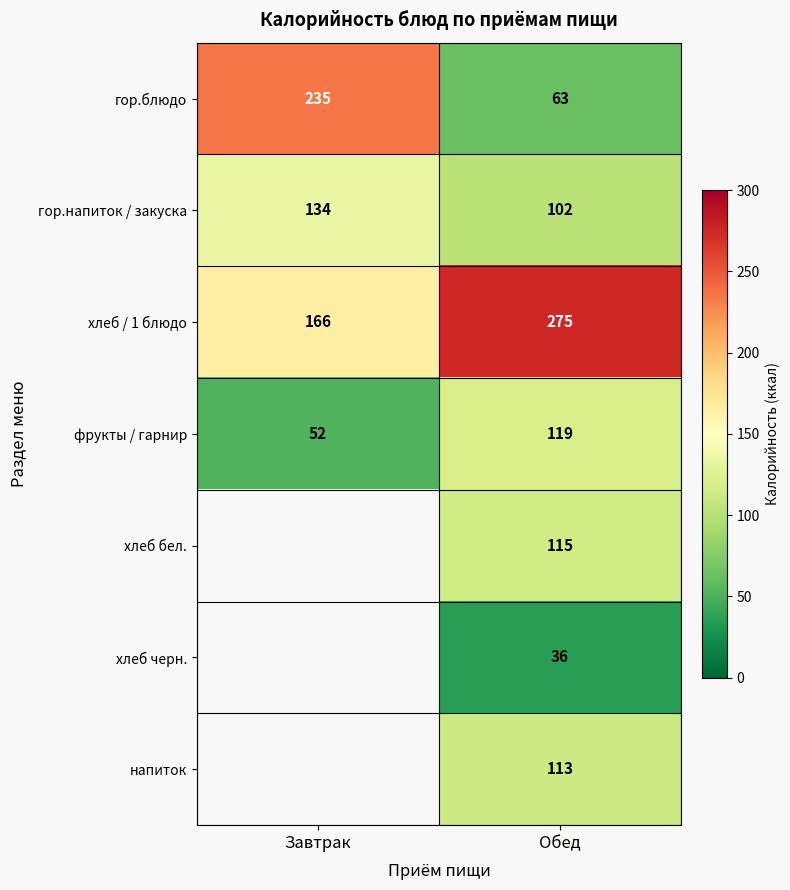

Which label corresponds to the largest value in the chart?

Обед